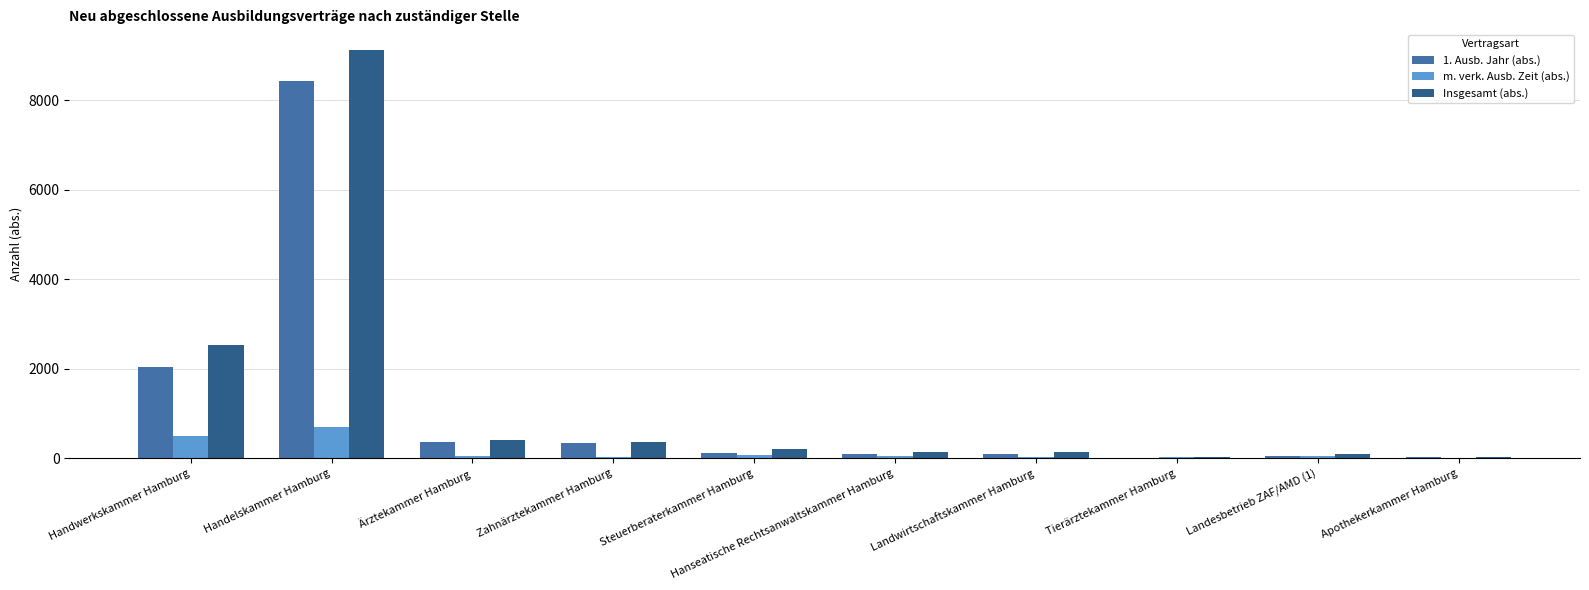

What are all the series names shown in the legend?

1. Ausb. Jahr (abs.), m. verk. Ausb. Zeit (abs.), Insgesamt (abs.)